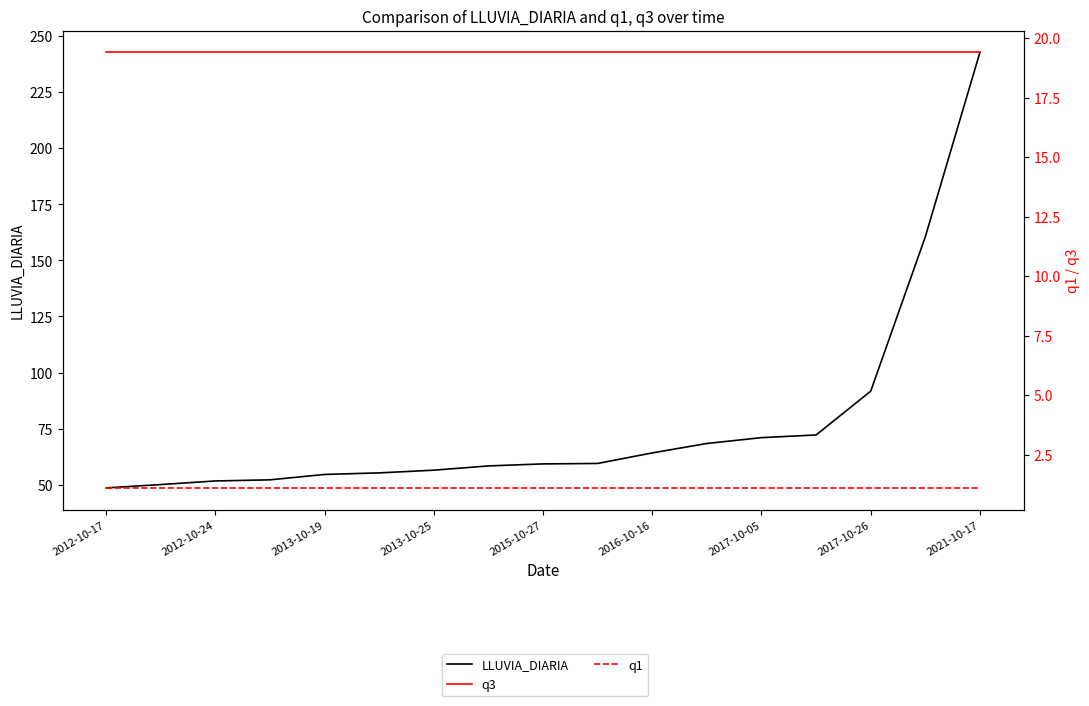

Which series changed the most between 2012-10-24 and 2017-10-05?

LLUVIA_DIARIA